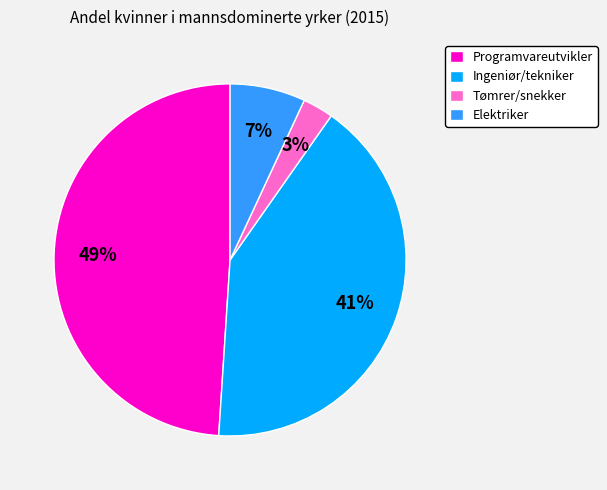

How many slices are in this pie chart?

4